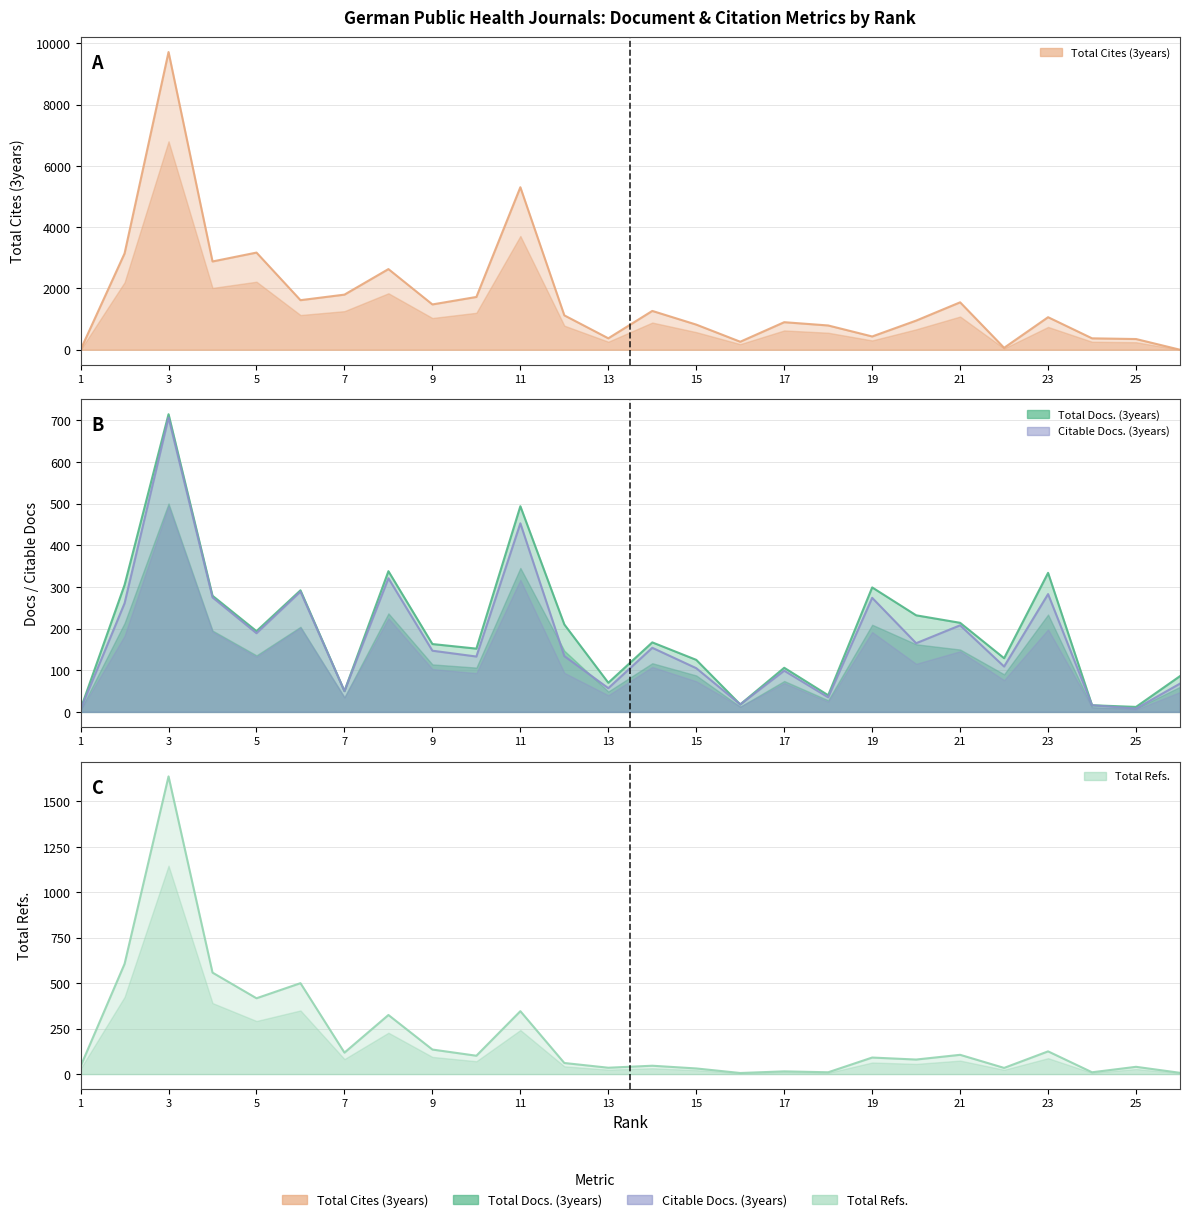

How many values in the Total Cites (3years) series are below 1122?

13